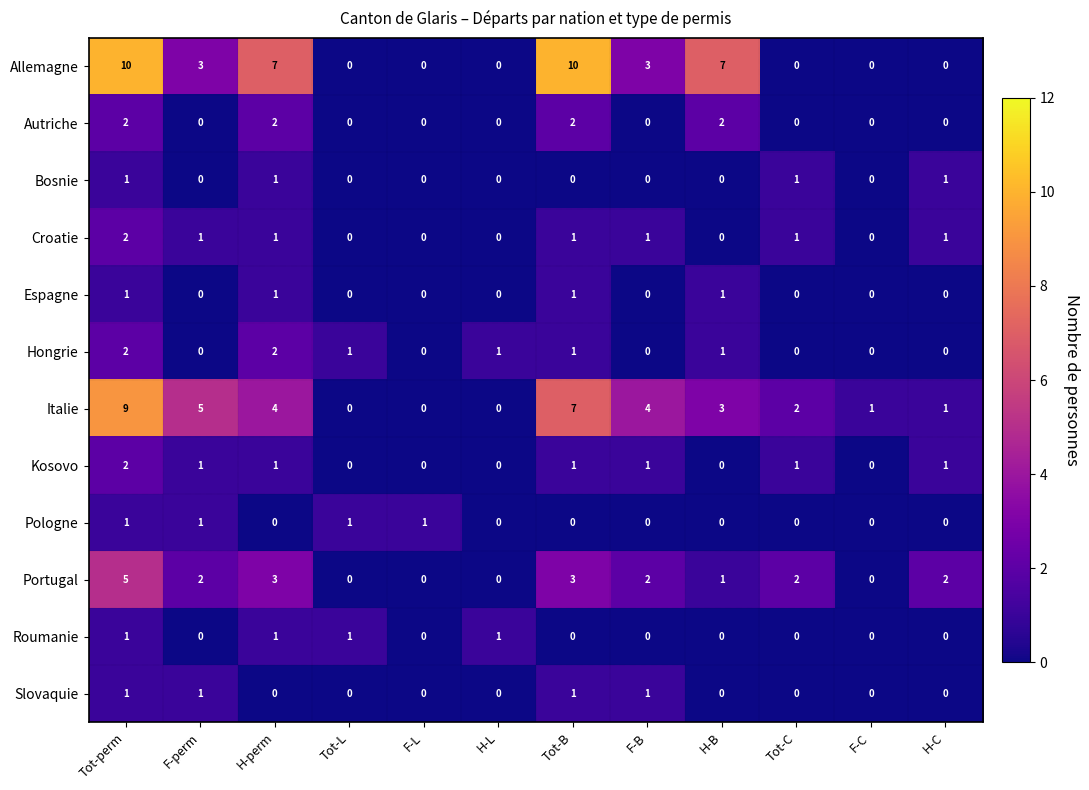

What is the total value across all series at Tot-B?

27